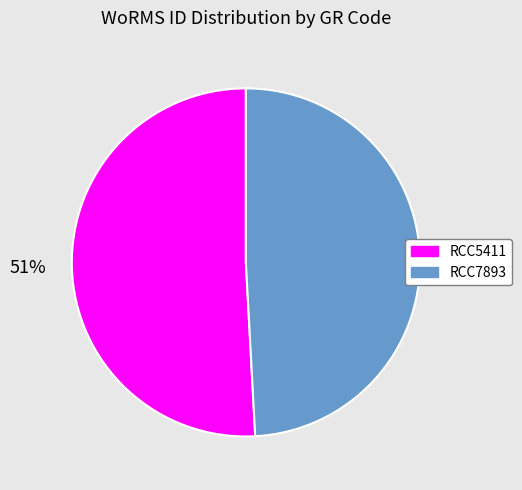

How many segments does this pie chart have?

2